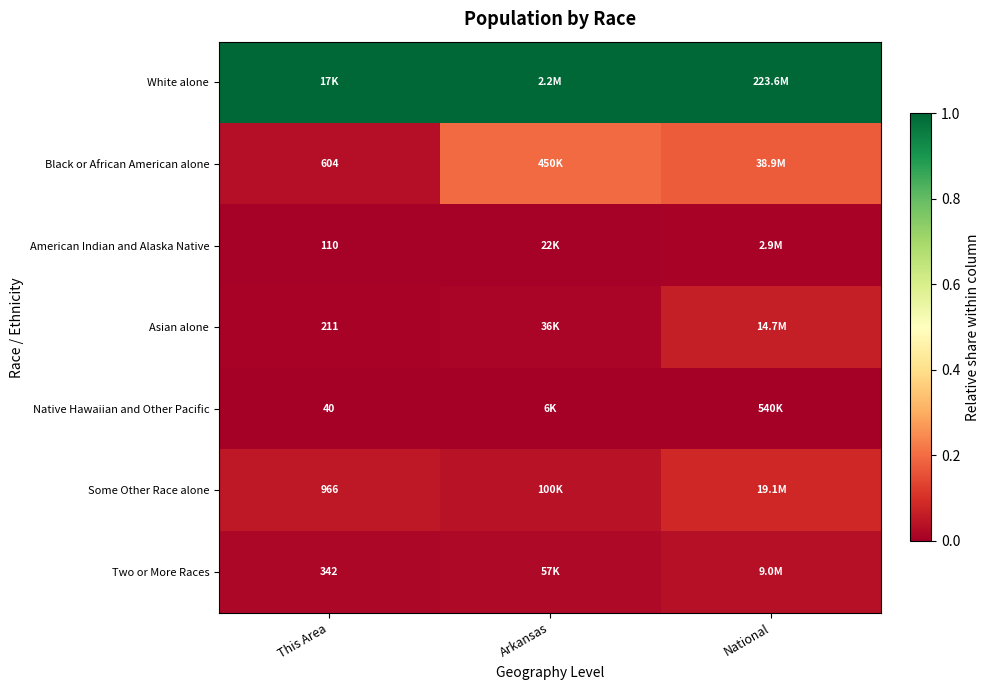

What is the spread (max minus min) of values at National?

1.0